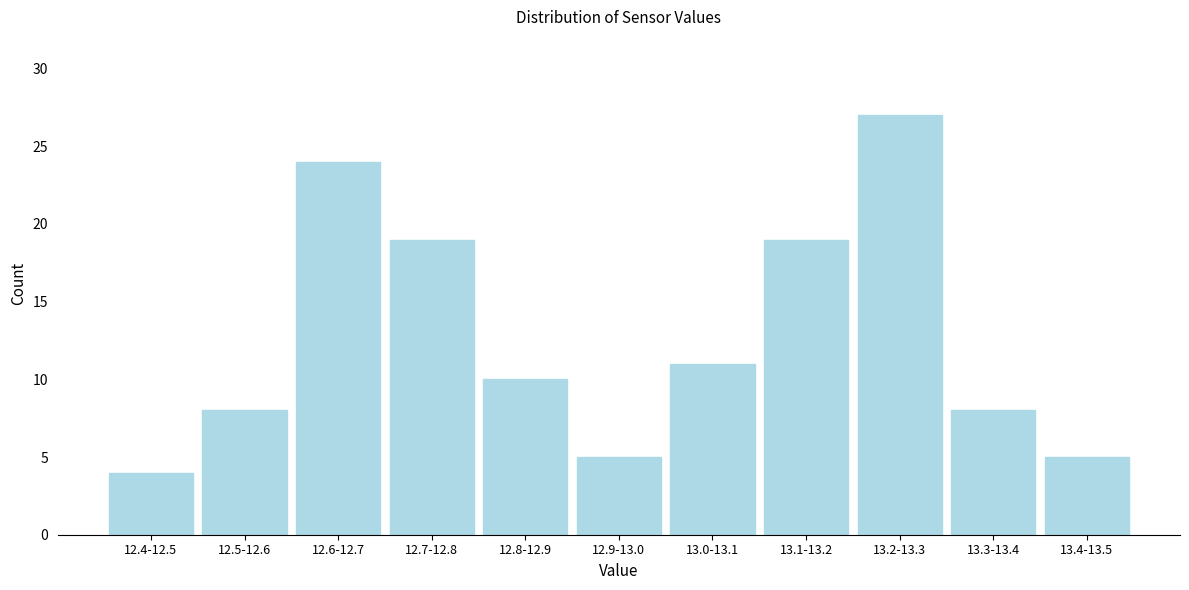

Reading left to right, list all the values displayed in this chart.

4	8	24	19	10	5	11	19	27	8	5